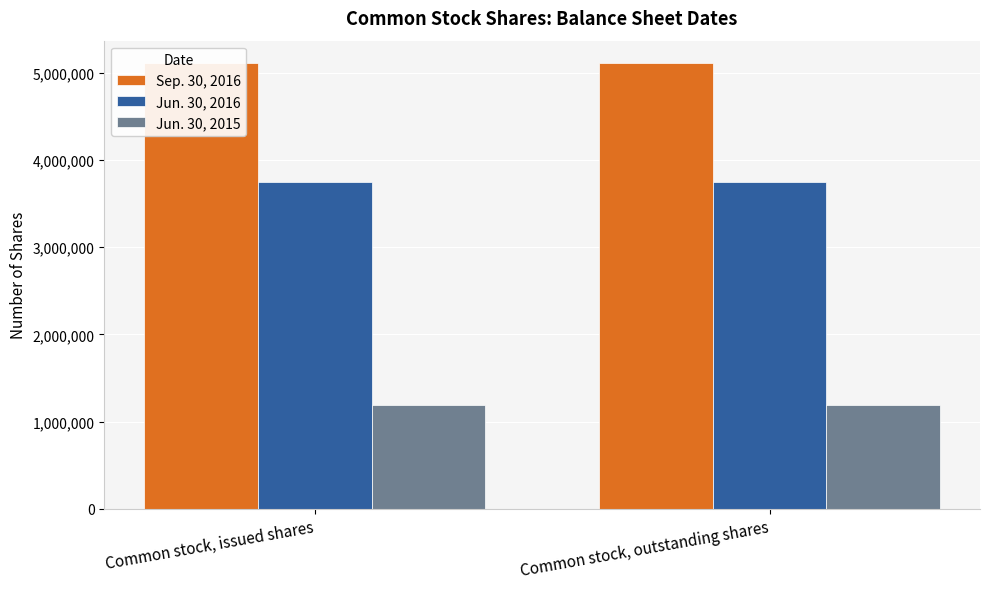

Count the number of data series in this chart.

3